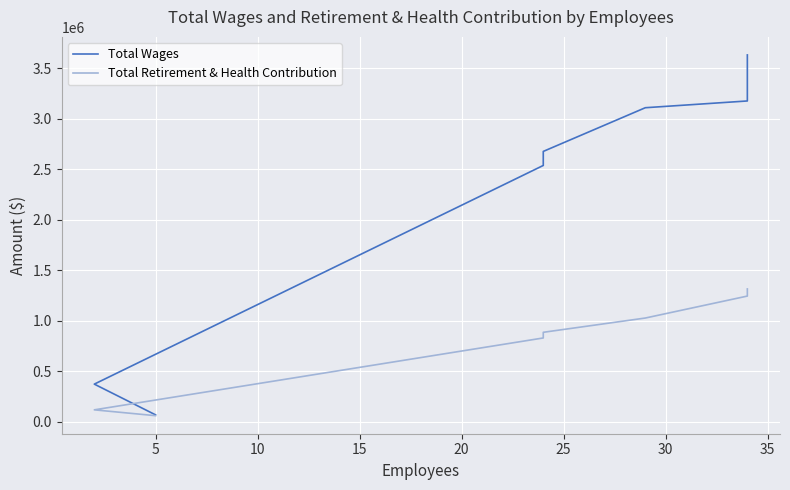

What is the difference between the maximum and minimum values in the Total Retirement & Health Contribution series?

1255547